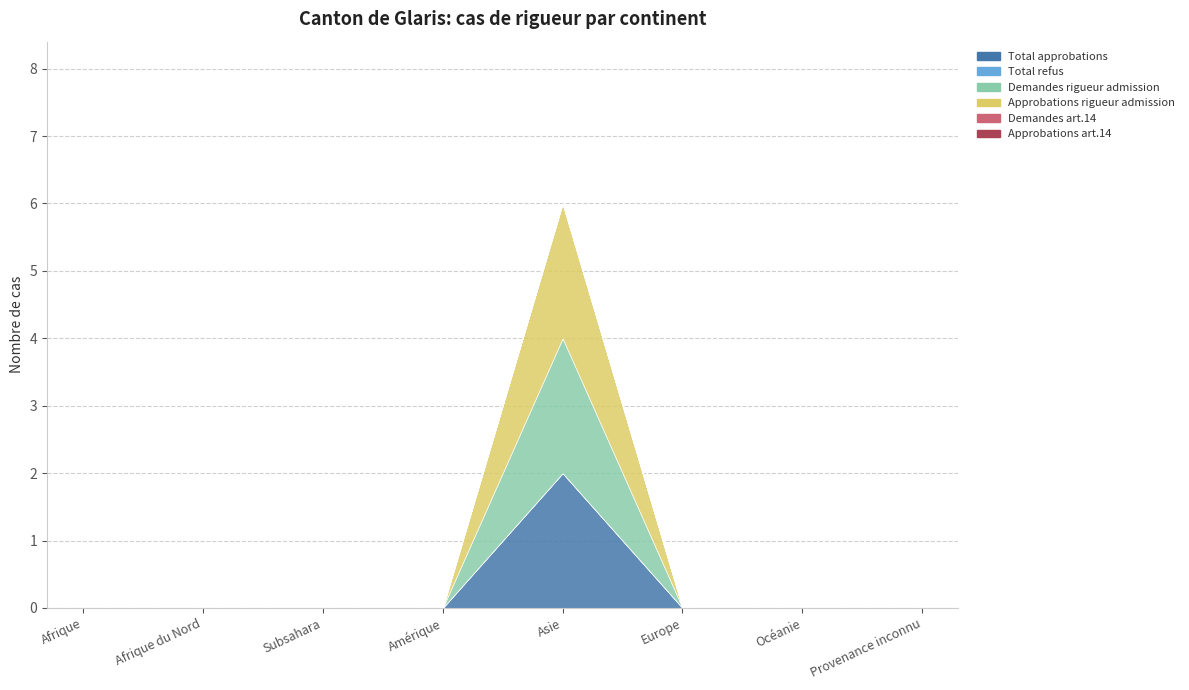

At how many categories does at least one series exceed 1?

1